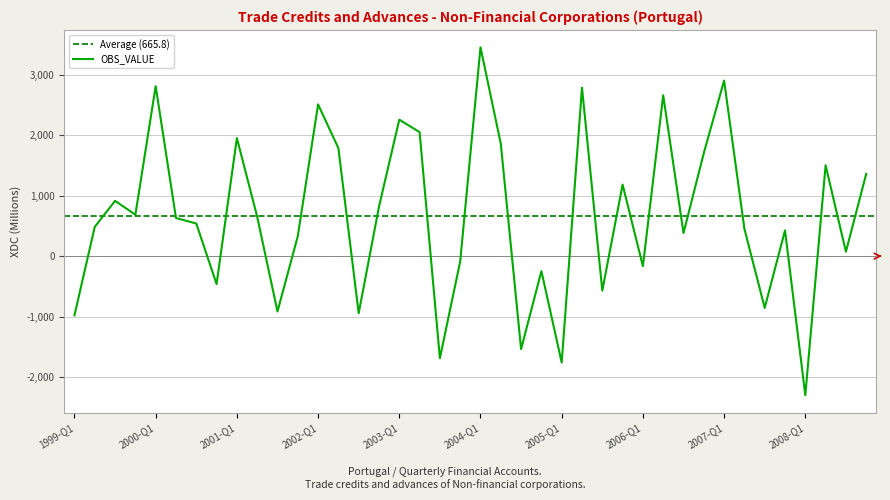

Reading right to left, extract all data points from this chart.

2008-Q4=1359.0	2008-Q3=72.6	2008-Q2=1501.4	2008-Q1=-2299.8	2007-Q4=425.3	2007-Q3=-855.9	2007-Q2=452.3	2007-Q1=2902.9	2006-Q4=1703.1	2006-Q3=382.2	2006-Q2=2658.9	2006-Q1=-166.2	2005-Q4=1182.2	2005-Q3=-569.9	2005-Q2=2784.9	2005-Q1=-1758.8	2004-Q4=-247.7	2004-Q3=-1537.7	2004-Q2=1857.9	2004-Q1=3451.9	2003-Q4=-87.5	2003-Q3=-1687.7	2003-Q2=2049.9	2003-Q1=2256.3	2002-Q4=817.4	2002-Q3=-944.5	2002-Q2=1785.6	2002-Q1=2508.3	2001-Q4=328.5	2001-Q3=-914.4	2001-Q2=651.5	2001-Q1=1951.1	2000-Q4=-462.5	2000-Q3=539.0	2000-Q2=629.9	2000-Q1=2809.1	1999-Q4=684.5	1999-Q3=913.8	1999-Q2=484.7	1999-Q1=-978.4